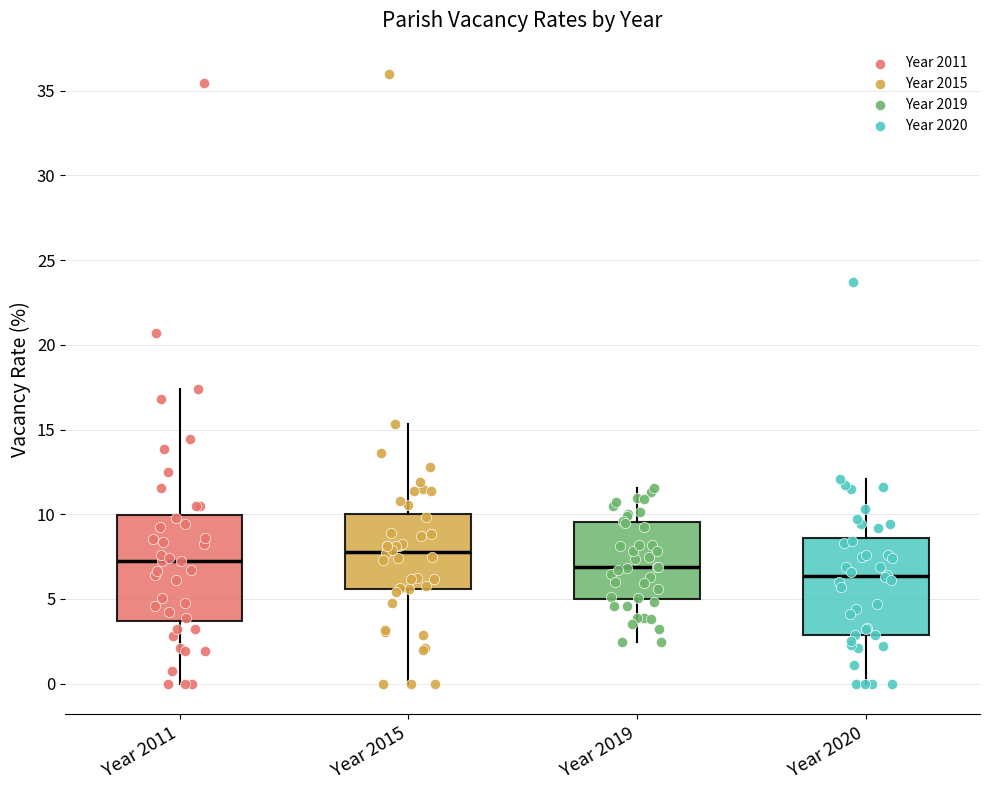

Which box is the tallest, from its lower edge to its upper edge?

Year 2011